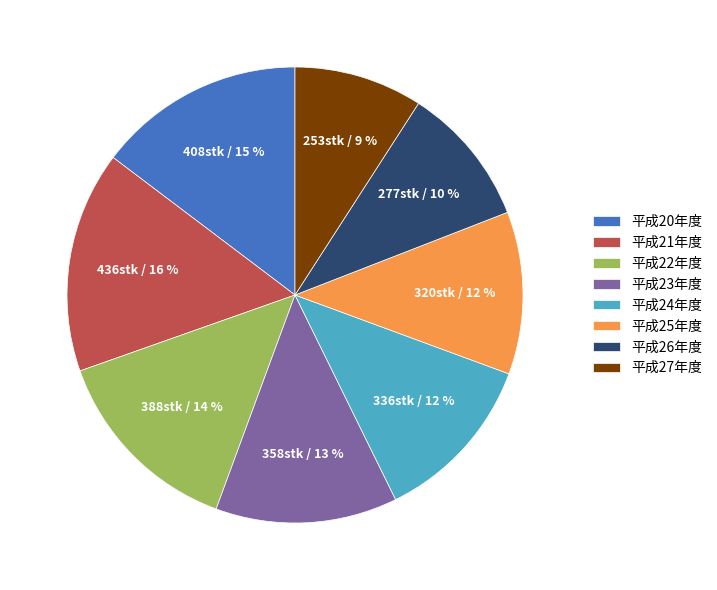

What is the ratio of the value at 平成26年度 to the value at 平成21年度?

0.6